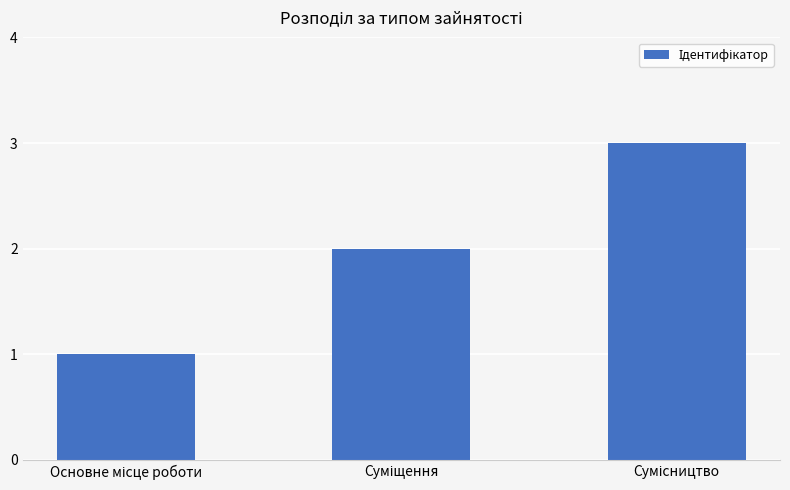

What is the greatest value displayed?

3